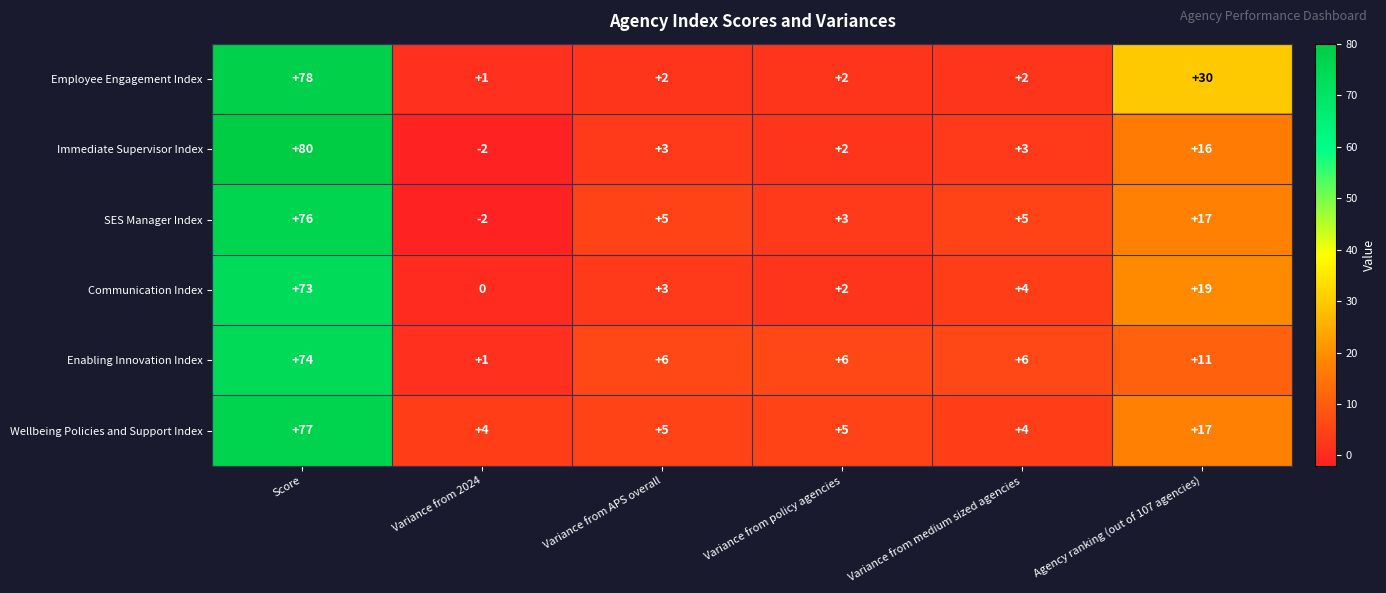

What is the difference between the highest and lowest values at Agency ranking (out of 107 agencies)?

19